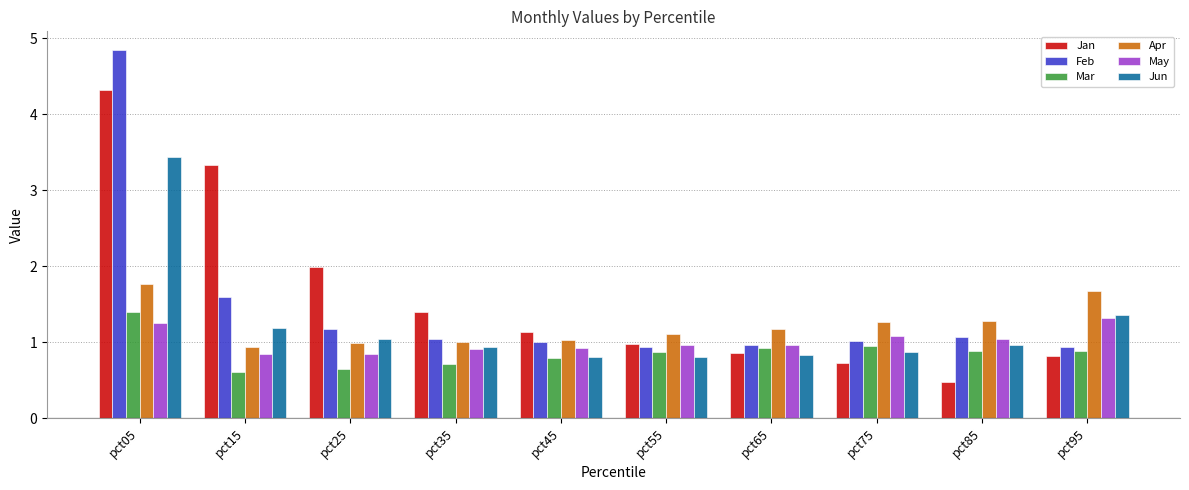

Reading right to left, transcribe all the data shown in this chart.

Jan: pct95=0.8	pct85=0.5	pct75=0.7	pct65=0.9	pct55=1.0	pct45=1.1	pct35=1.4	pct25=2.0	pct15=3.3	pct05=4.3
Feb: pct95=0.9	pct85=1.1	pct75=1.0	pct65=1.0	pct55=0.9	pct45=1.0	pct35=1.0	pct25=1.2	pct15=1.6	pct05=4.9
Mar: pct95=0.9	pct85=0.9	pct75=1.0	pct65=0.9	pct55=0.9	pct45=0.8	pct35=0.7	pct25=0.6	pct15=0.6	pct05=1.4
Apr: pct95=1.7	pct85=1.3	pct75=1.3	pct65=1.2	pct55=1.1	pct45=1.0	pct35=1.0	pct25=1.0	pct15=0.9	pct05=1.8
May: pct95=1.3	pct85=1.0	pct75=1.1	pct65=1.0	pct55=1.0	pct45=0.9	pct35=0.9	pct25=0.8	pct15=0.8	pct05=1.3
Jun: pct95=1.4	pct85=1.0	pct75=0.9	pct65=0.8	pct55=0.8	pct45=0.8	pct35=0.9	pct25=1.0	pct15=1.2	pct05=3.4